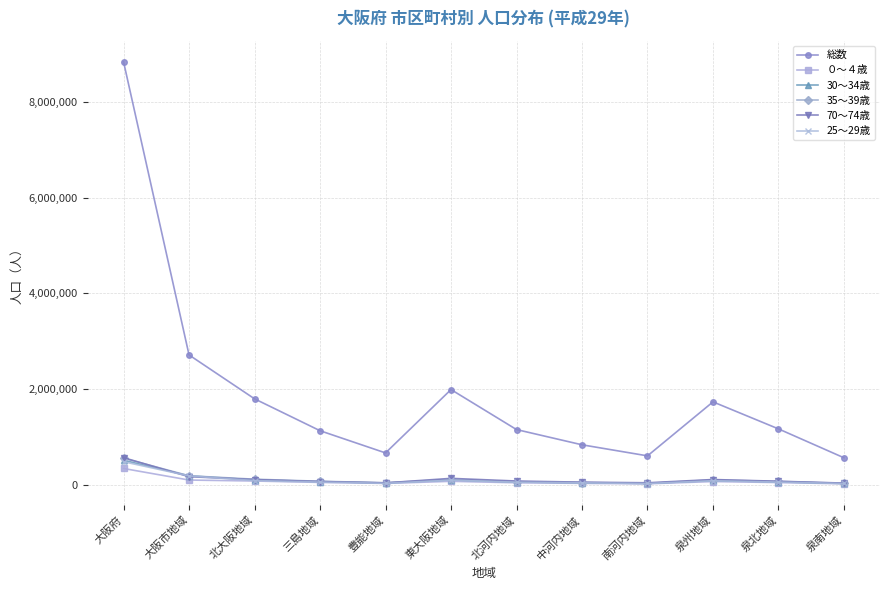

What is the minimum value shown in the chart?

20828